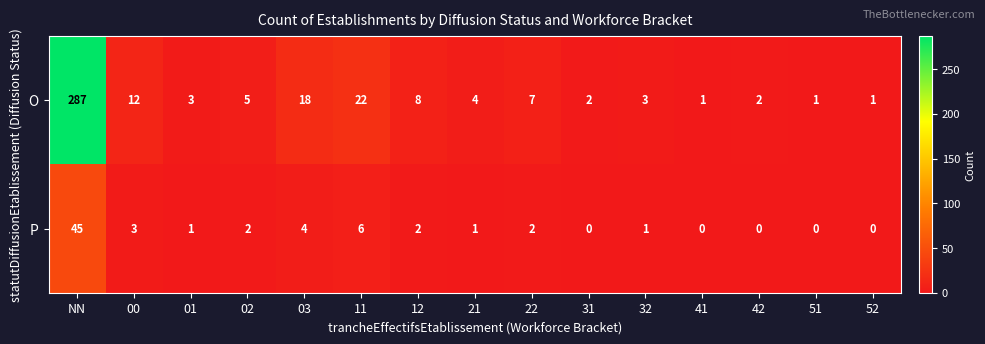

What is the difference between the second highest and second lowest values in the O series?

21